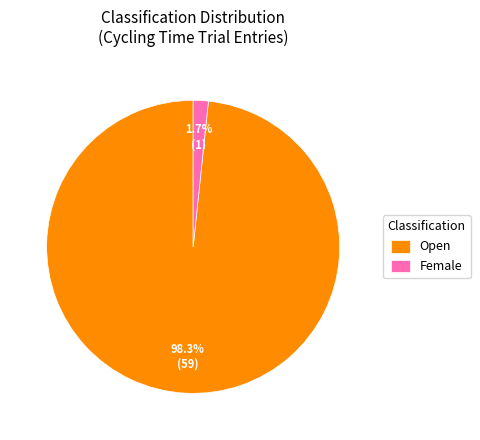

Rank the categories by value from lowest to highest.

Female, Open